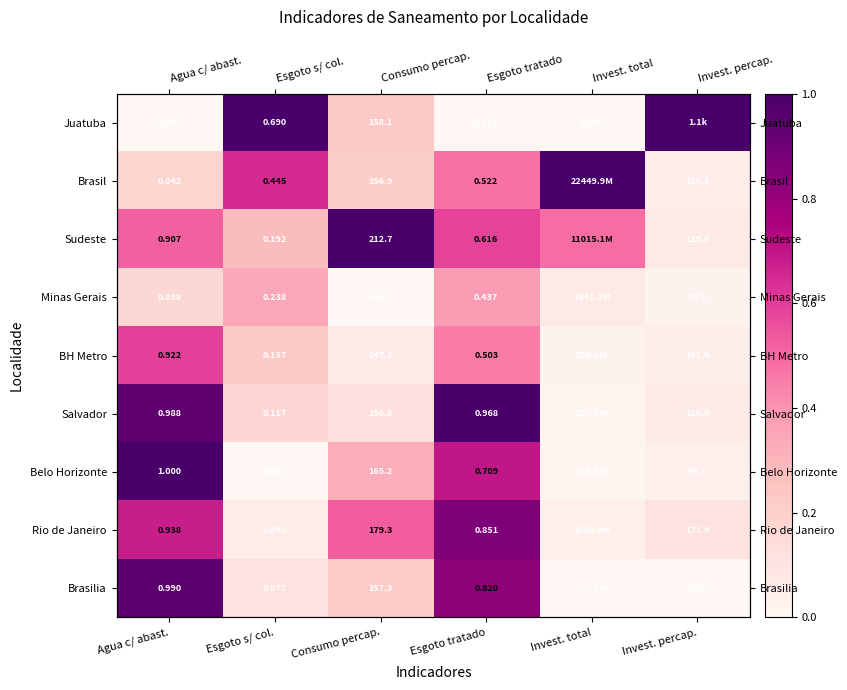

True or false: Juatuba has a value of 1.5 at Esgoto s/ col..

False